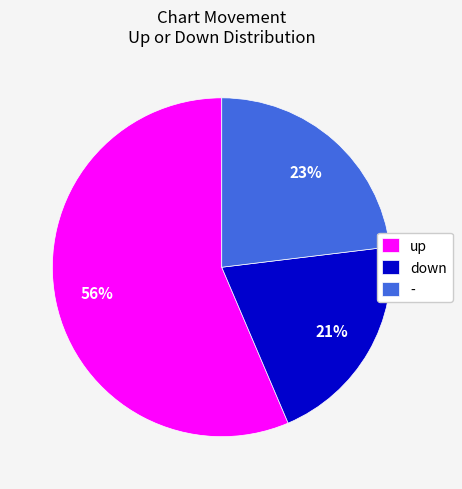

Combined, do up and down account for over 50%?

Yes